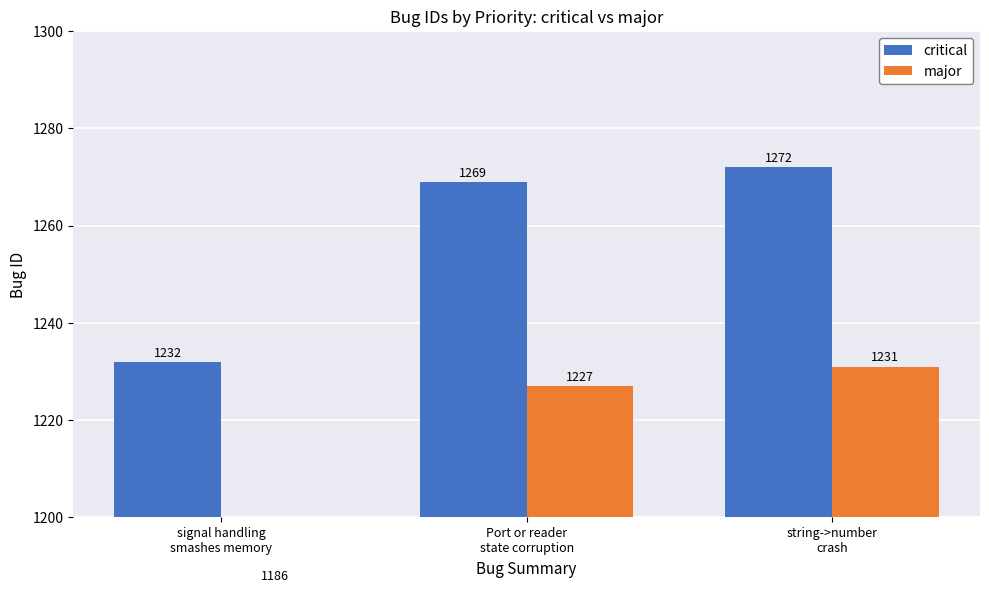

The value of major at string->number
crash is 473. True or false?

False